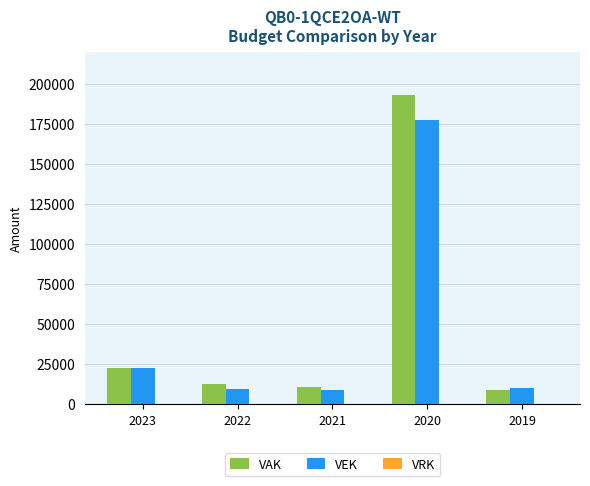

Which series has the largest total across all categories?

VAK